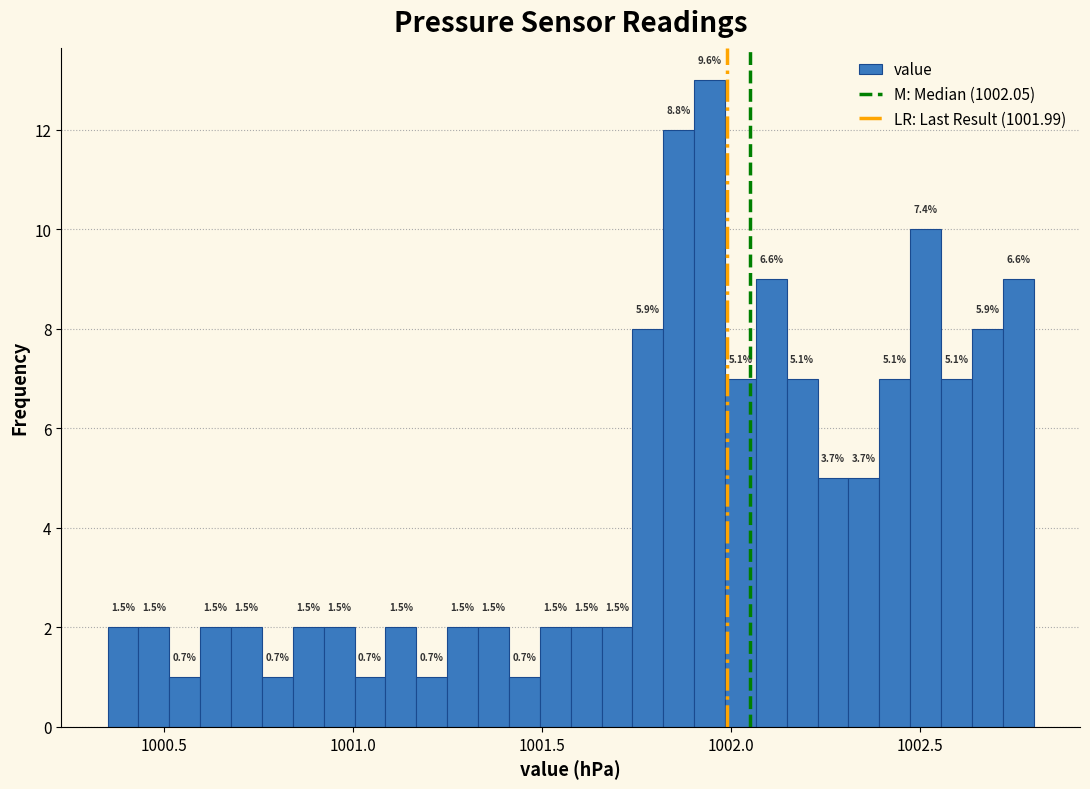

Around what value on the x-axis is the tallest bar? Give the approximate position of its centre, as read against the axis.

1001.95